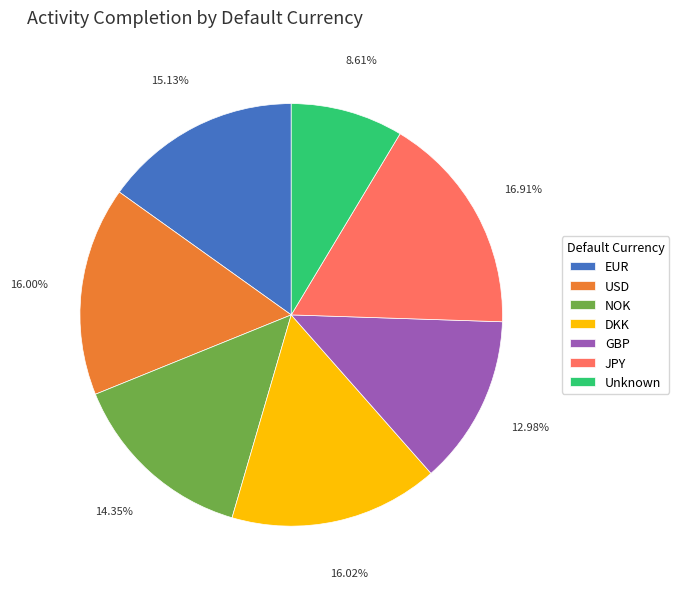

Between JPY and Unknown, which is larger?

JPY